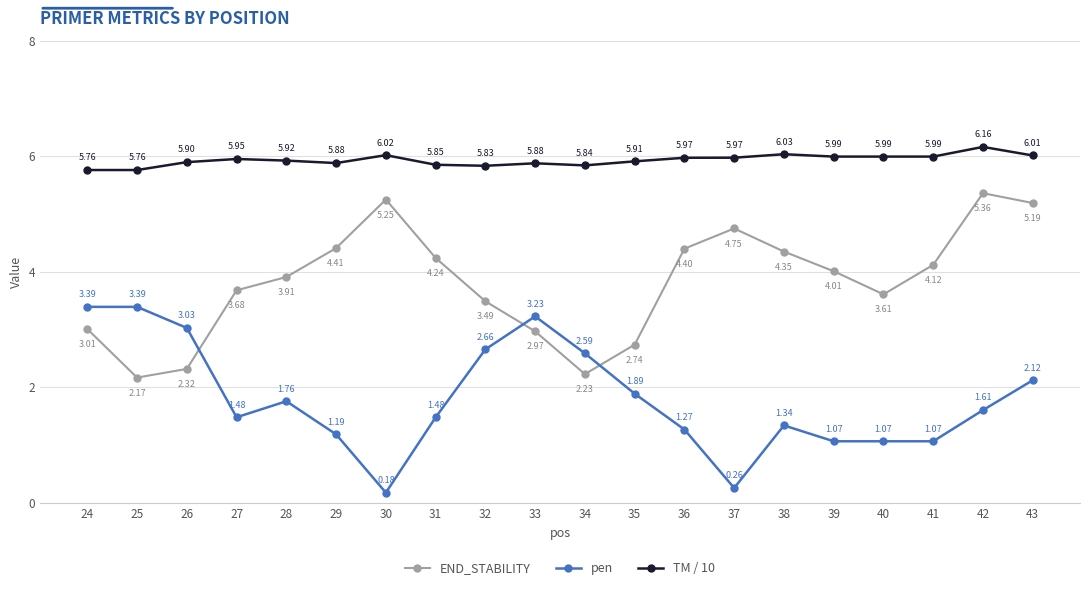

True or false: TM / 10 and END_STABILITY cross at least once.

False